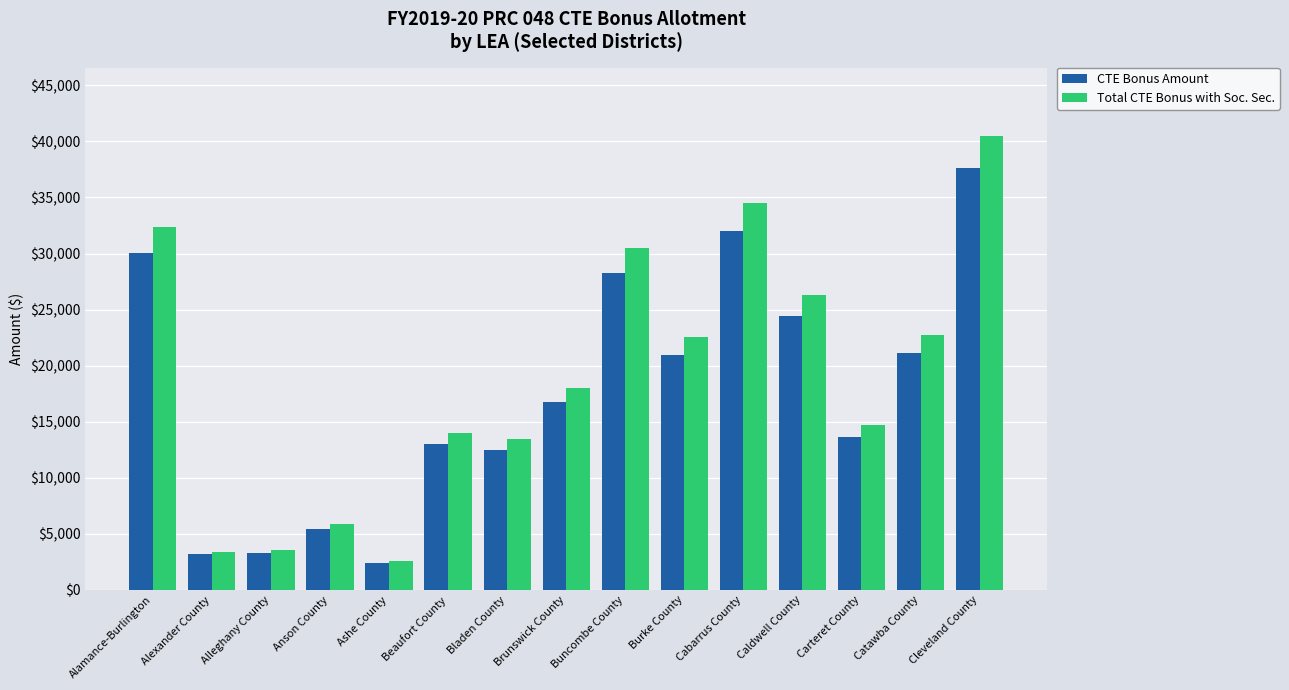

Is it true that CTE Bonus Amount equals 37625 at Cleveland County?

True